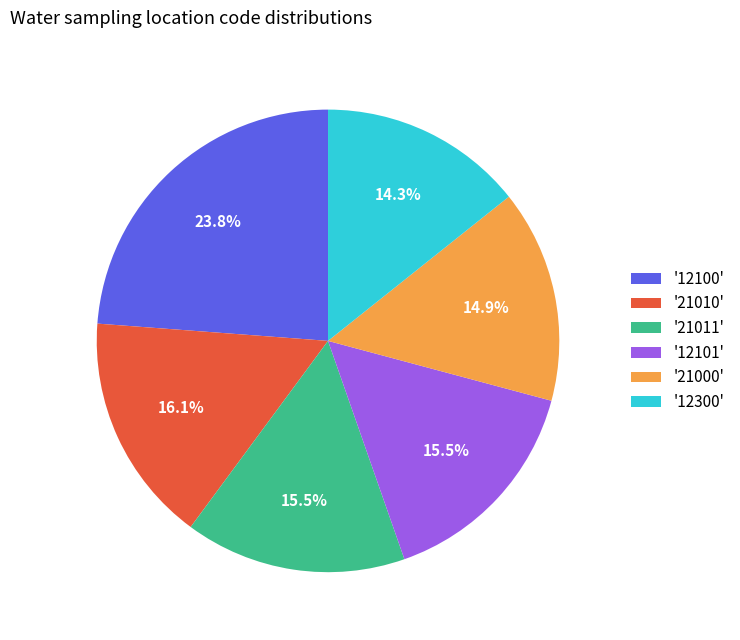

Between '12300' and '21010', which is larger?

'21010'